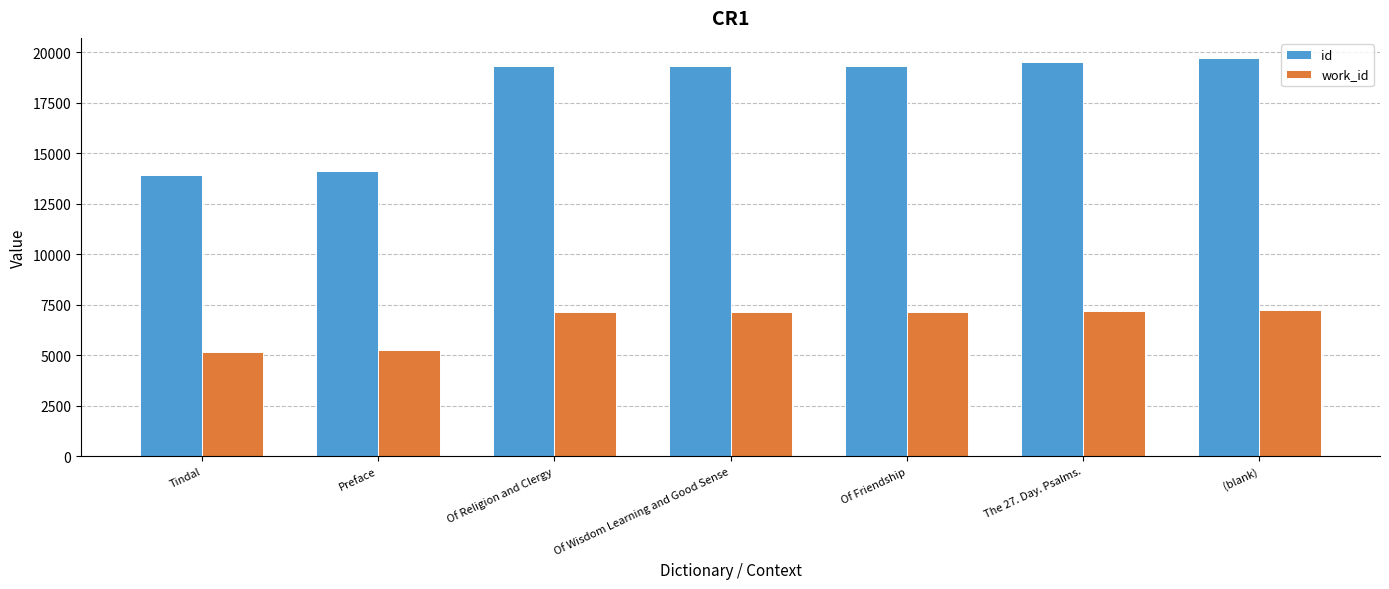

How many series are shown in this chart?

2